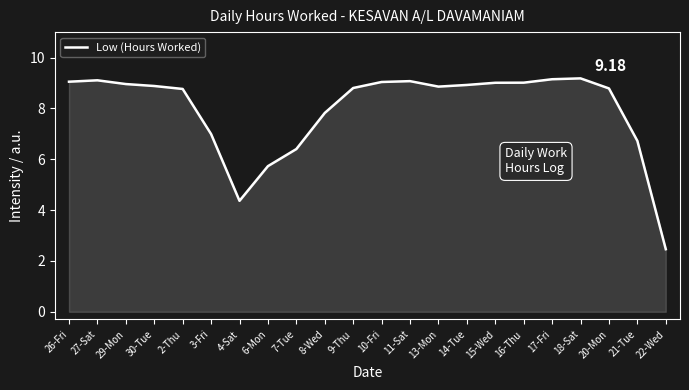

What is the change in value from 4-Sat to 7-Tue?

+2.0